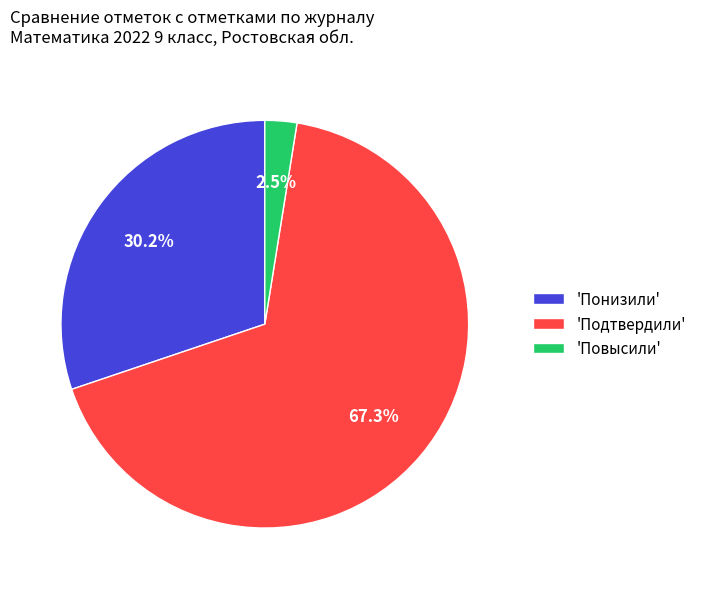

What portion of the pie excludes 'Повысили'?

97.5%